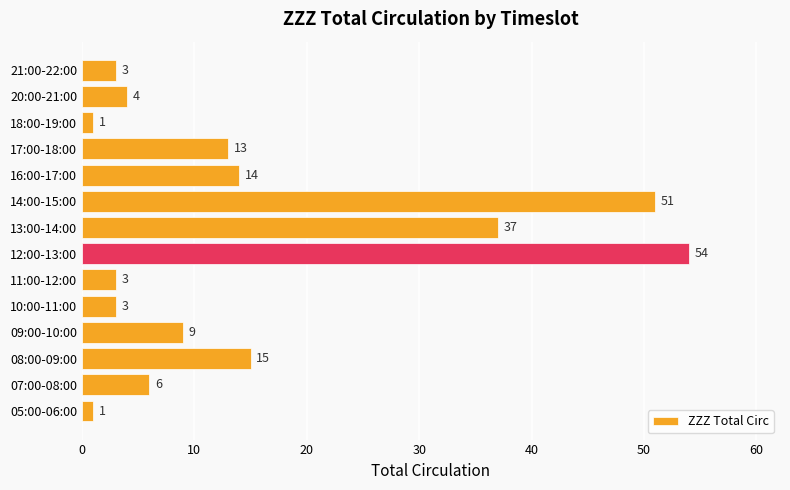

What value does the data have at 07:00-08:00, to the nearest 10?

10